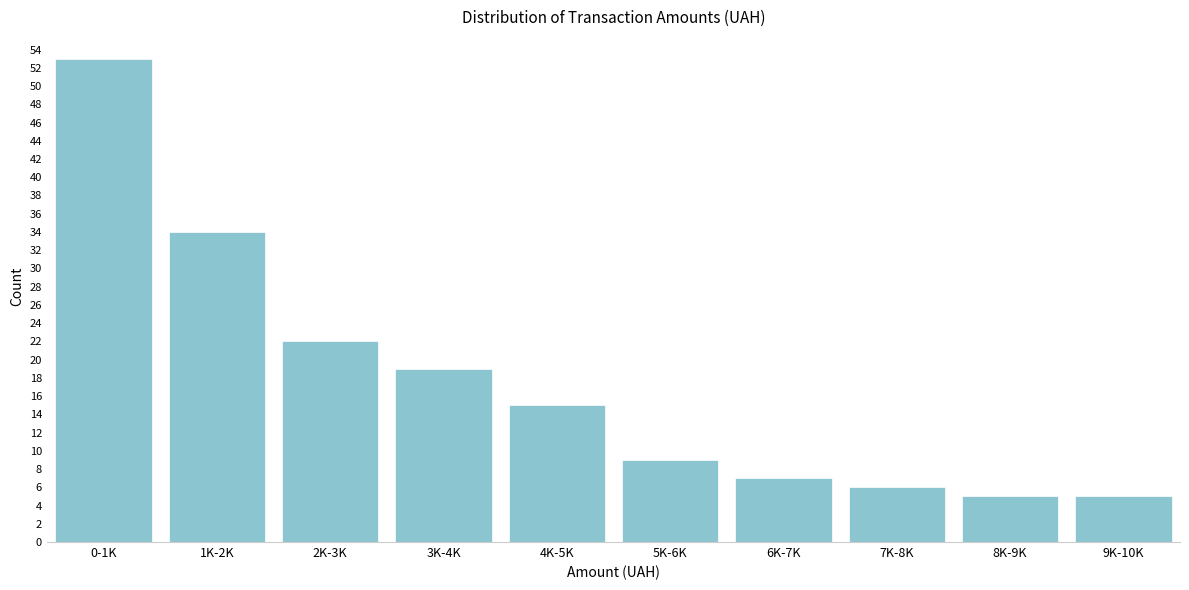

Reading left to right, transcribe all the data shown in this chart.

0-1K=53	1K-2K=34	2K-3K=22	3K-4K=19	4K-5K=15	5K-6K=9	6K-7K=7	7K-8K=6	8K-9K=5	9K-10K=5